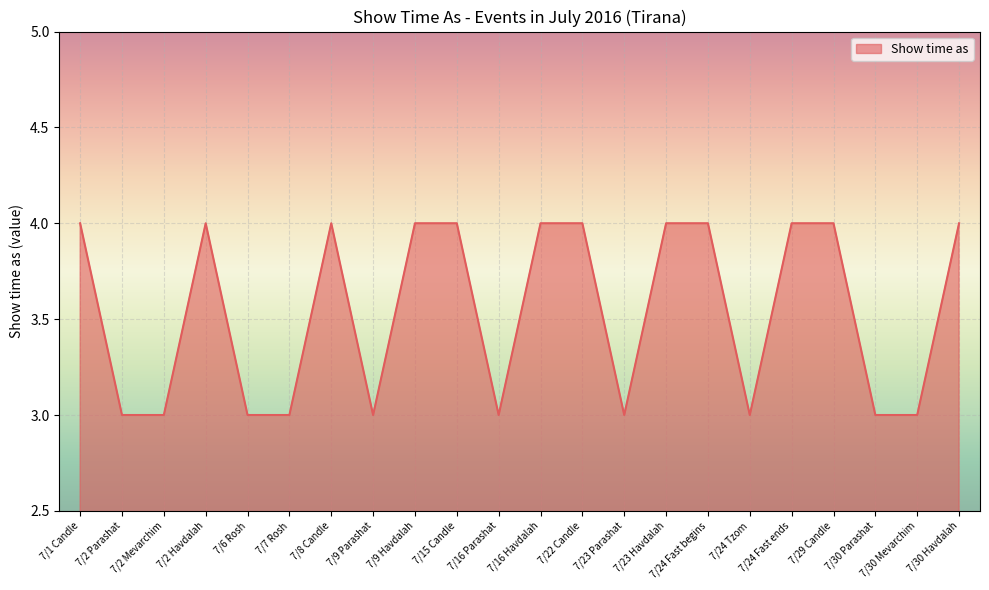

What is the difference between the values at 7/7 Rosh and 7/1 Candle?

1